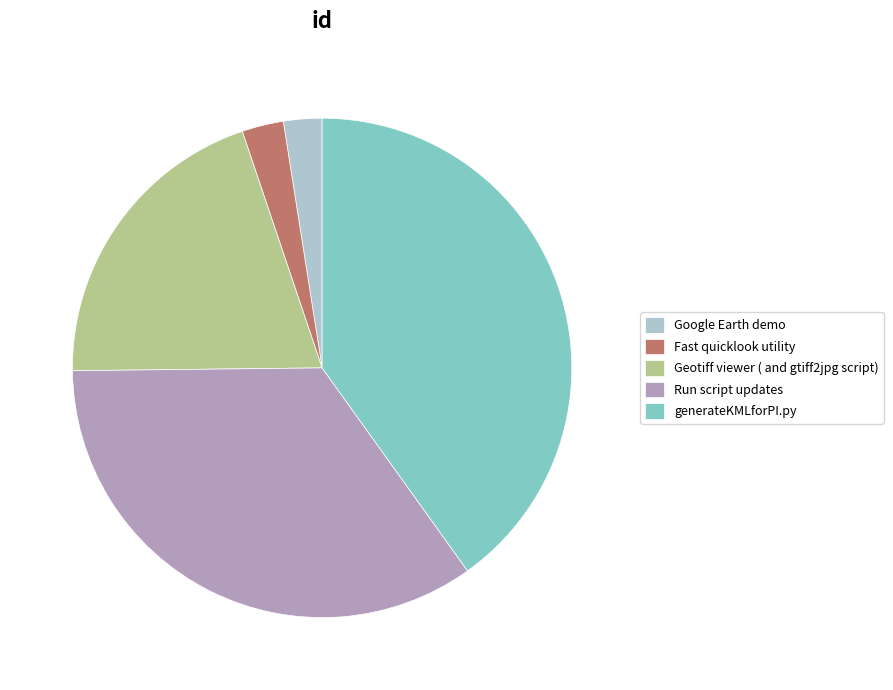

What is the ratio of the value at Run script updates to the value at generateKMLforPI.py?

0.9